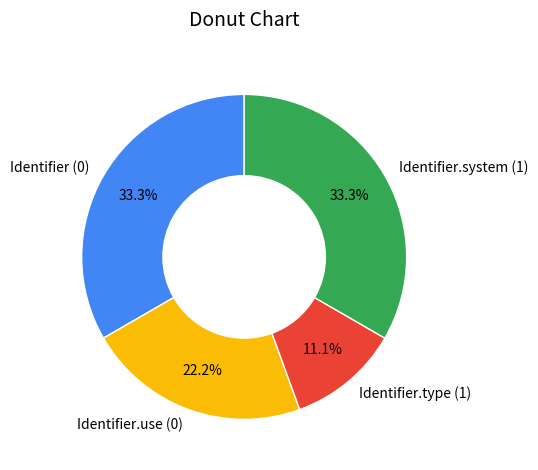

What is the ratio of the value at Identifier.system (1) to the value at Identifier (0)?

1.0